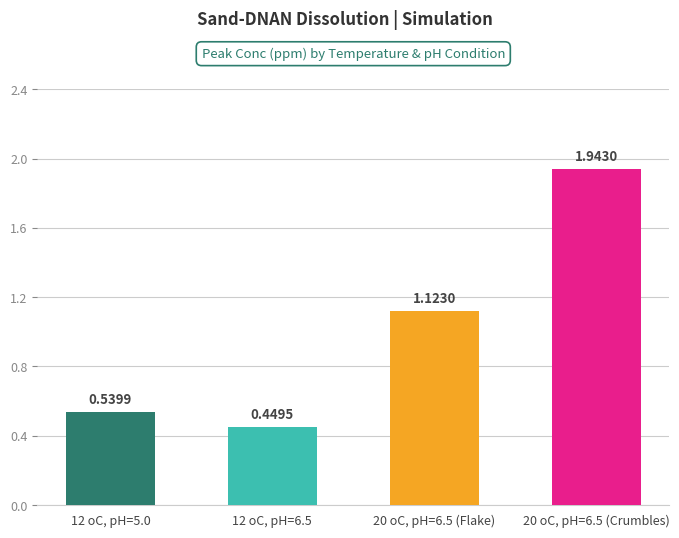

List the labels in order of value, largest first.

20 oC, pH=6.5 (Crumbles), 20 oC, pH=6.5 (Flake), 12 oC, pH=5.0, 12 oC, pH=6.5